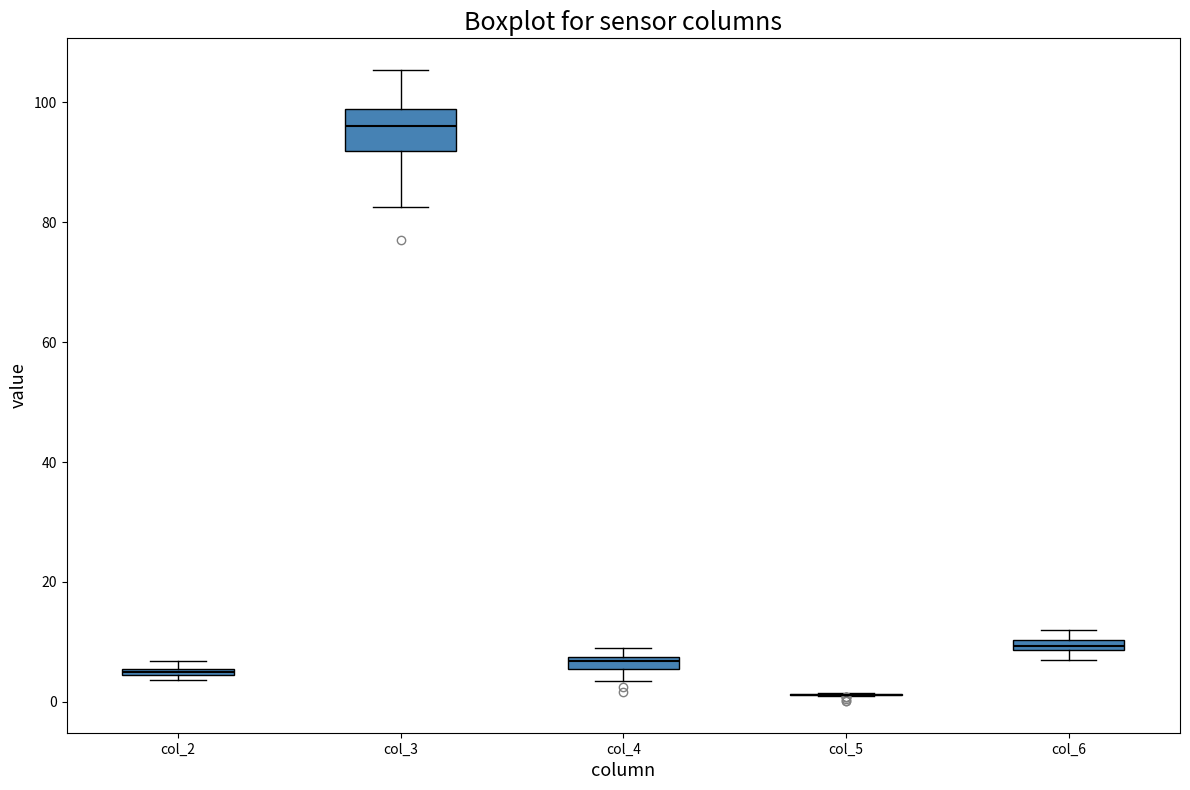

Where is the lower edge of the box for col_4 on the y-axis? The values are not printed on the chart, so give them approximately, as read against the axis.

6